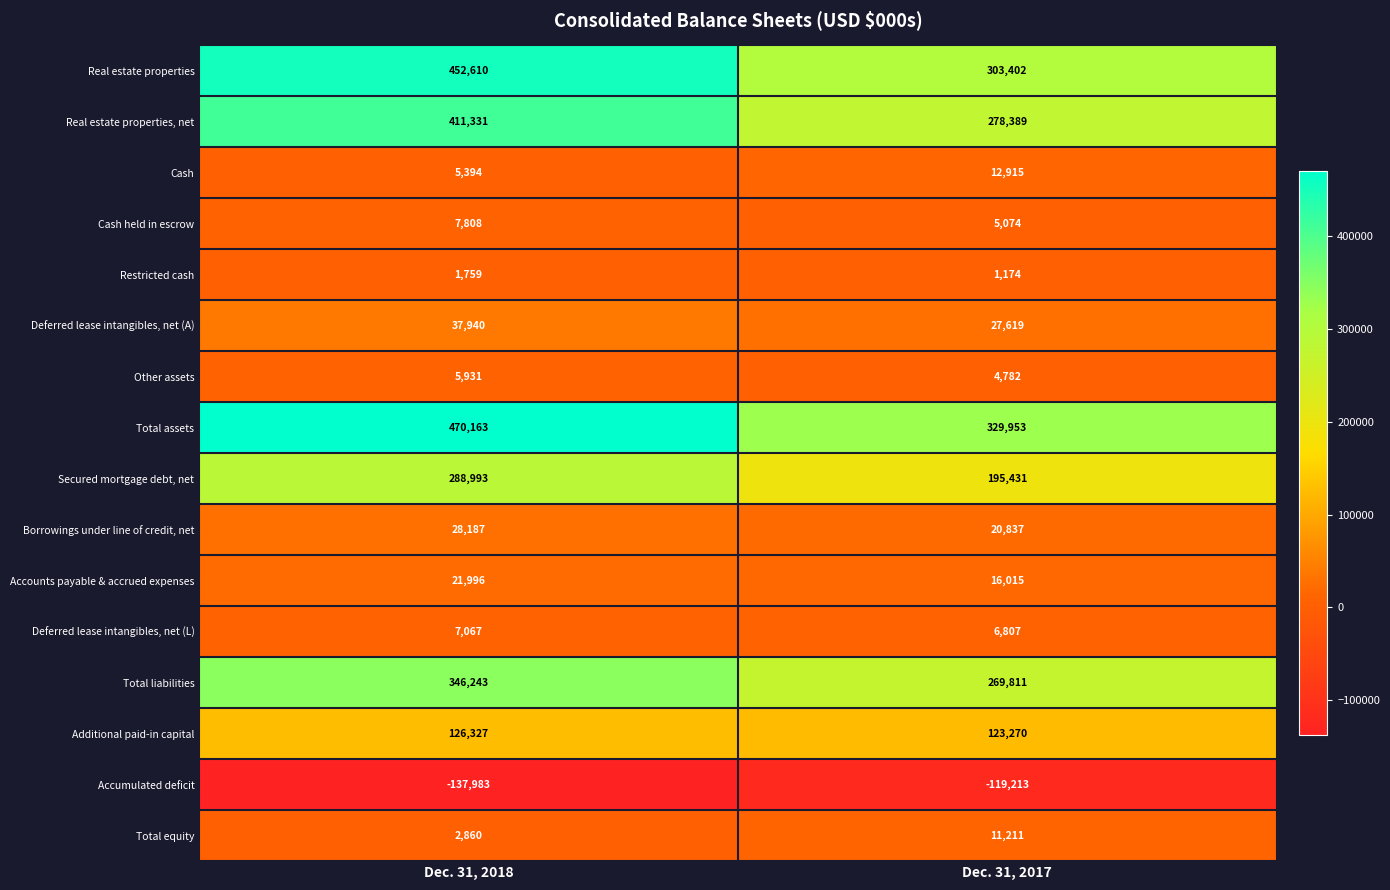

What value does the Total equity series have at Dec. 31, 2018, to the nearest 10?

2860